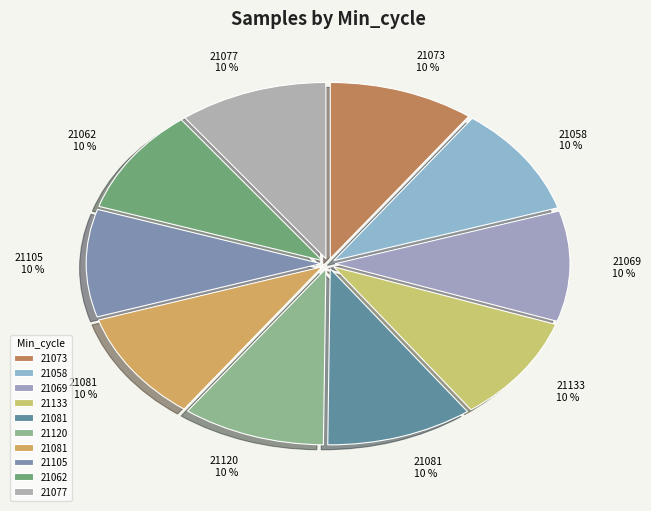

Count the number of slices in the pie.

10